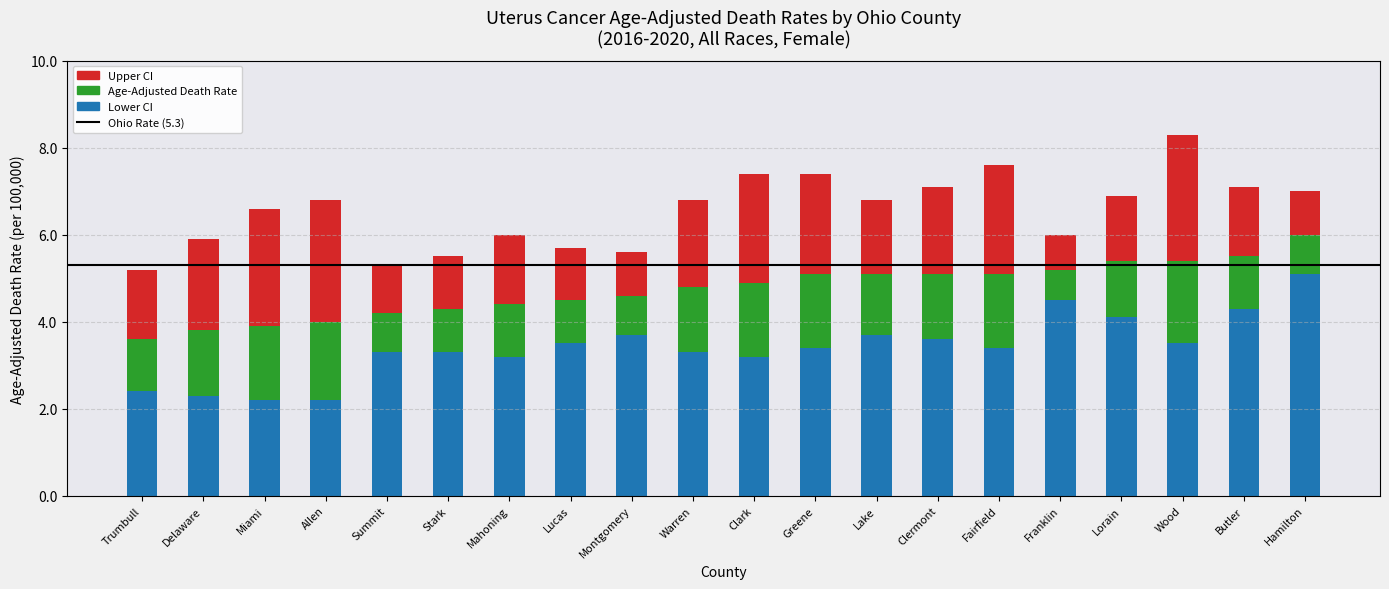

What is the sum of the Lower CI values at Franklin and Lorain?

8.6